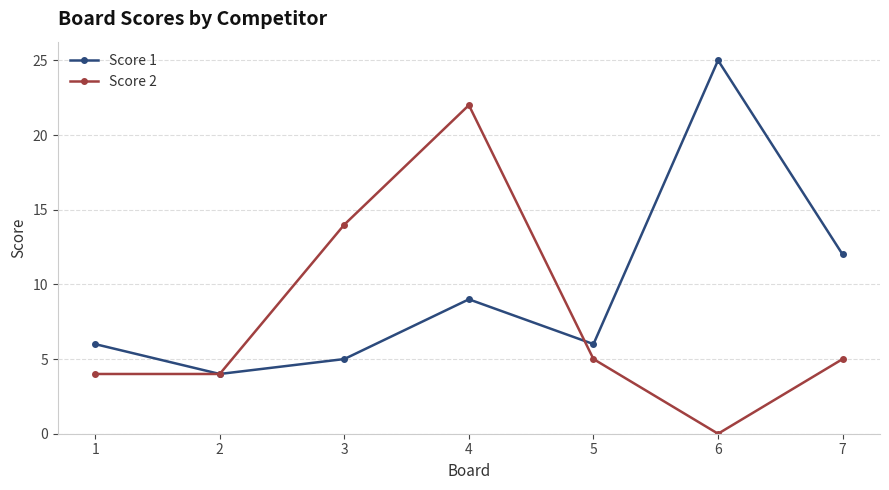

The value of Score 1 at 7 is 12. True or false?

True